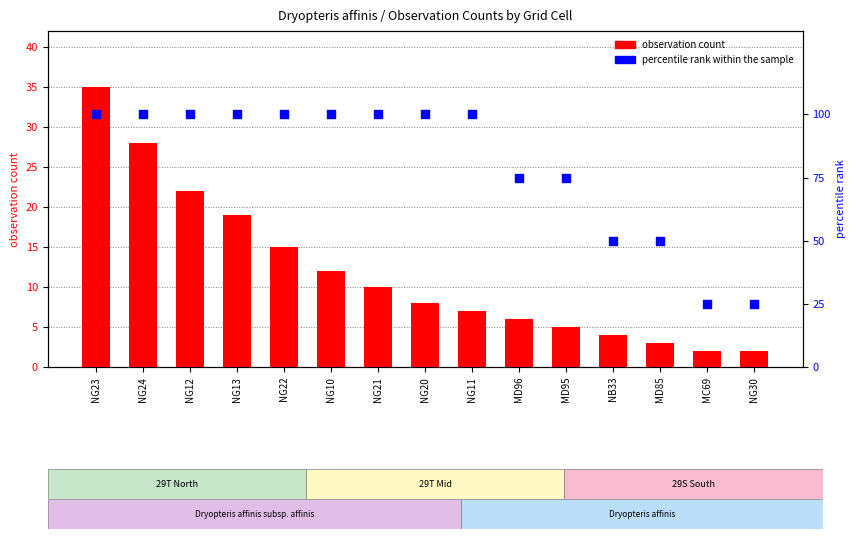

What are all the series names shown in the legend?

observation count, percentile rank within the sample